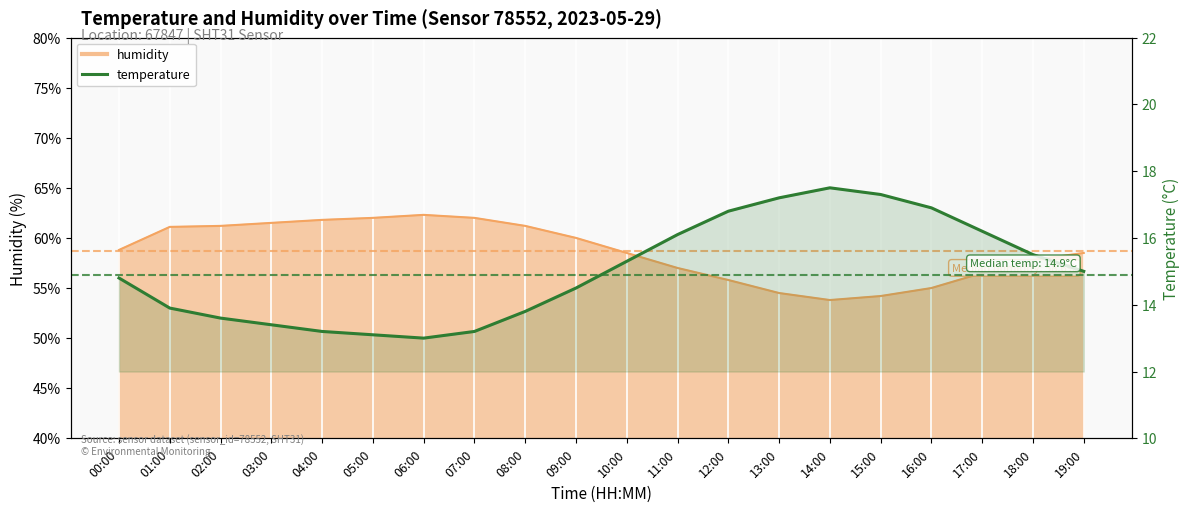

True or false: the data shows 8.5 at 03:00.

False